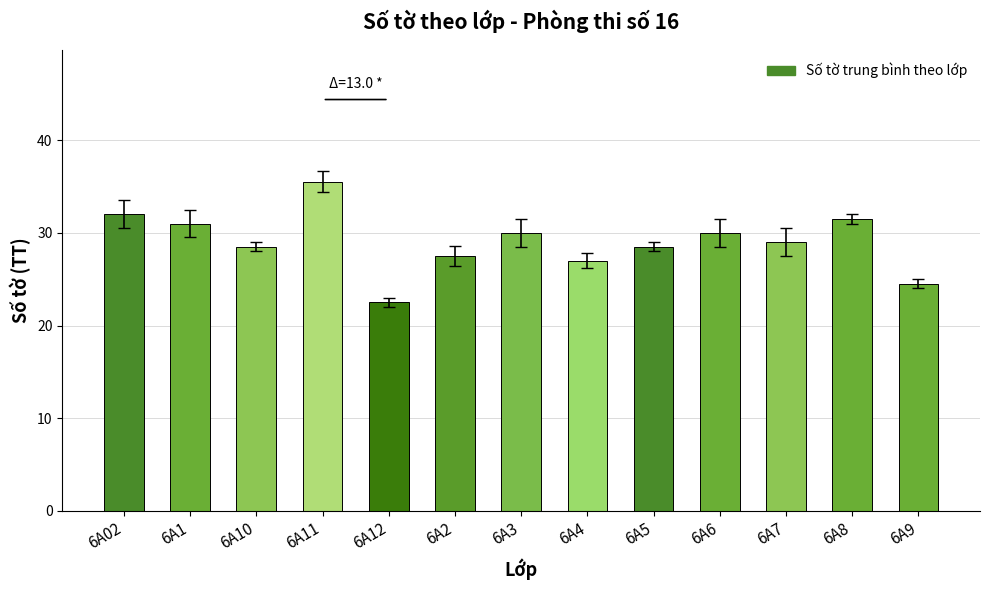

What is the change in value from 6A8 to 6A9?

-7.0